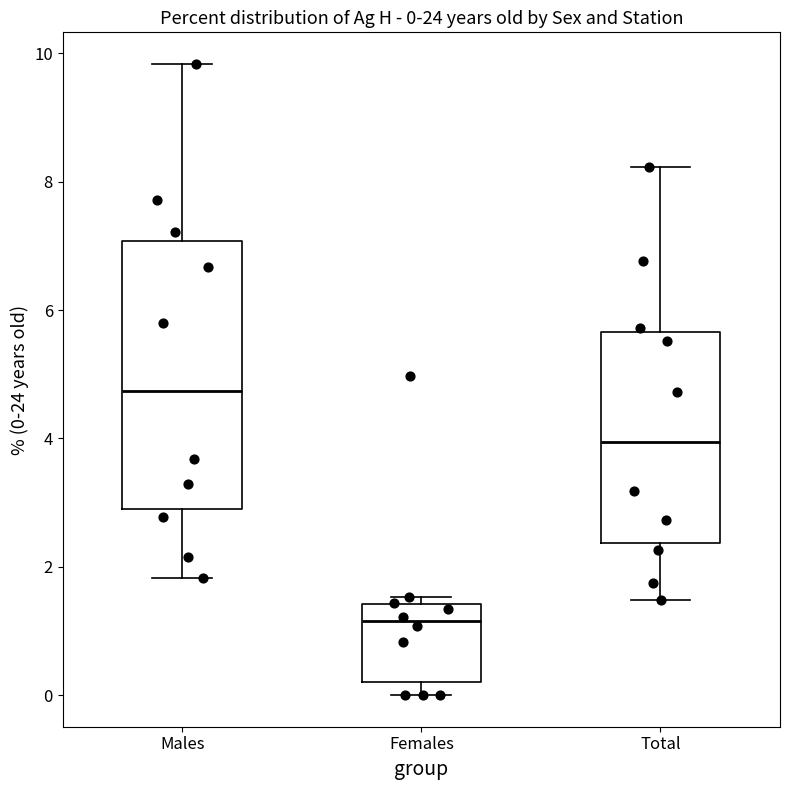

Which box's median line is the lowest?

Females